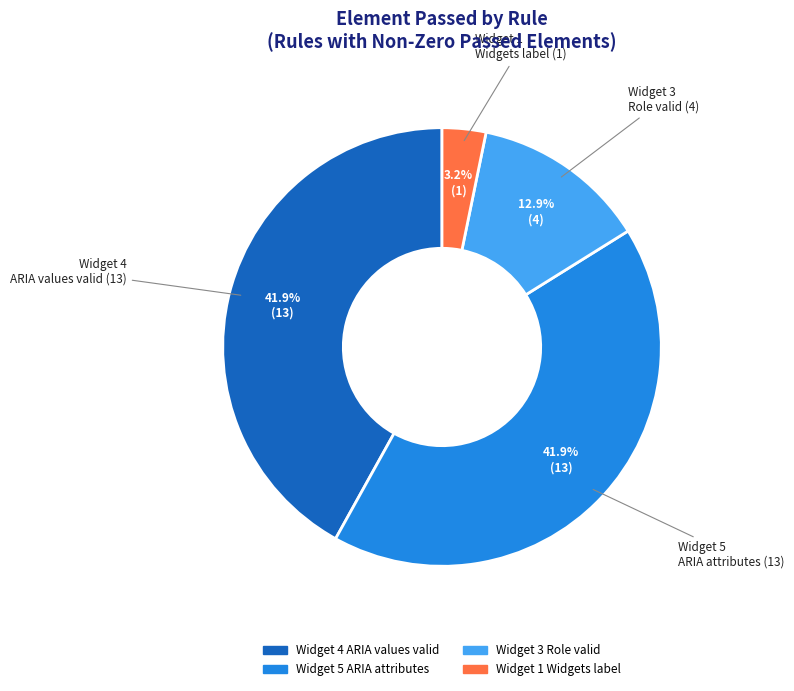

Does any single category account for the majority?

No